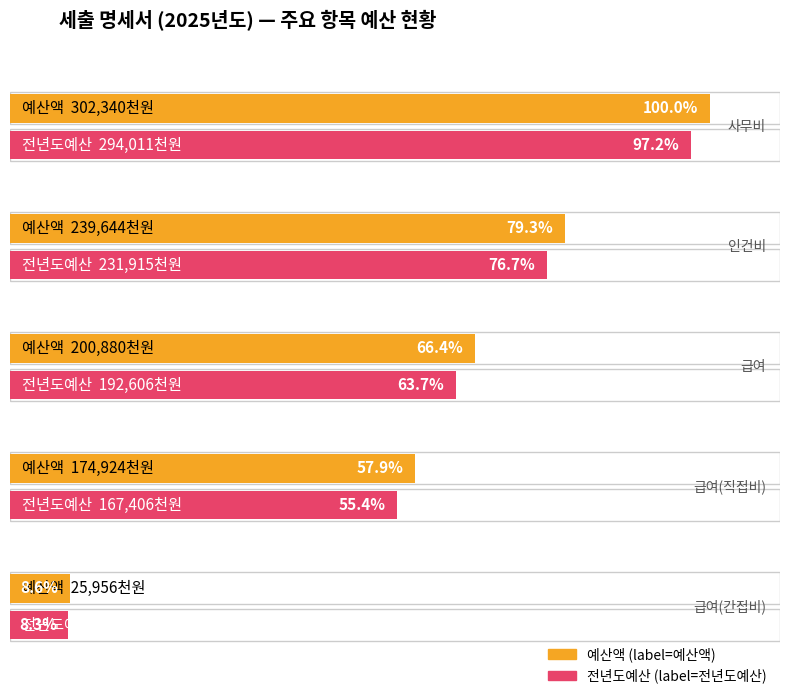

Where is Average utilization nearest to the value 270992?

인건비